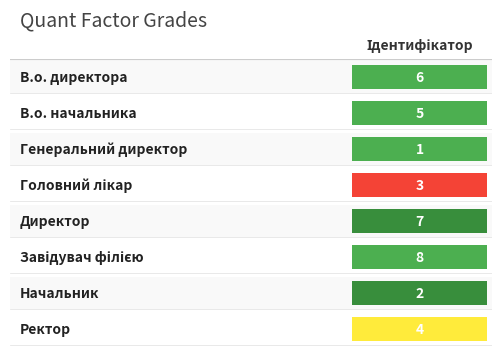

Rank the categories by value from lowest to highest.

Генеральний директор, Начальник, Головний лікар, Ректор, В.о. начальника, В.о. директора, Директор, Завідувач філією